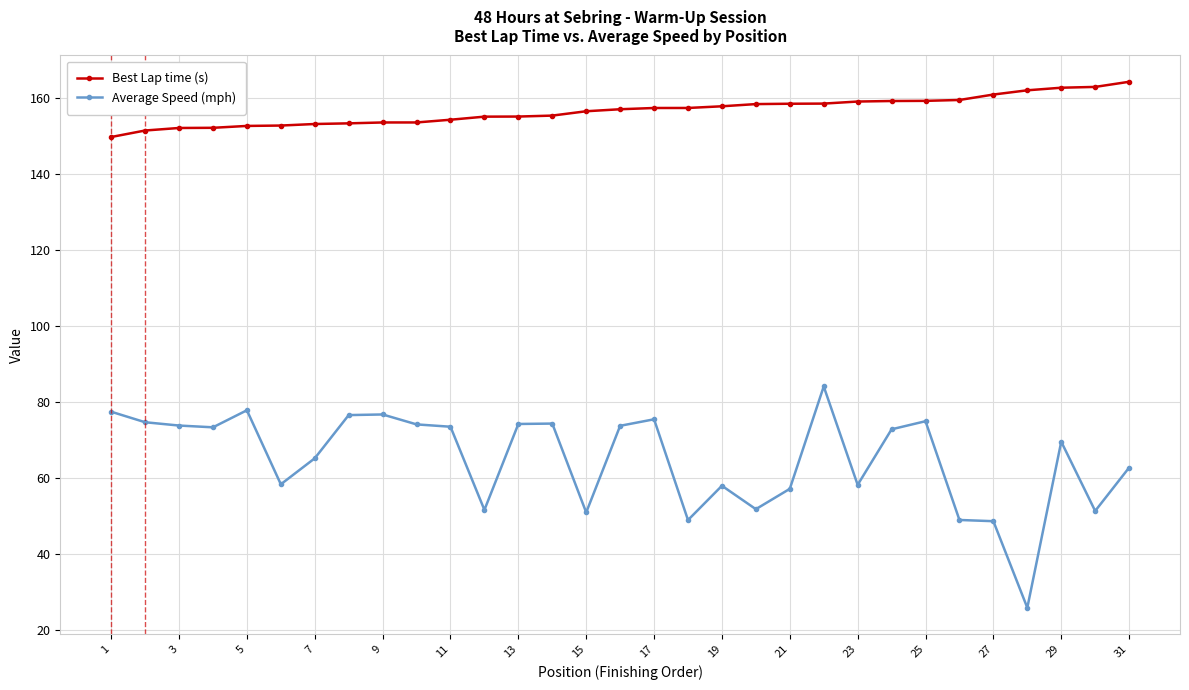

Count the number of data series in this chart.

2